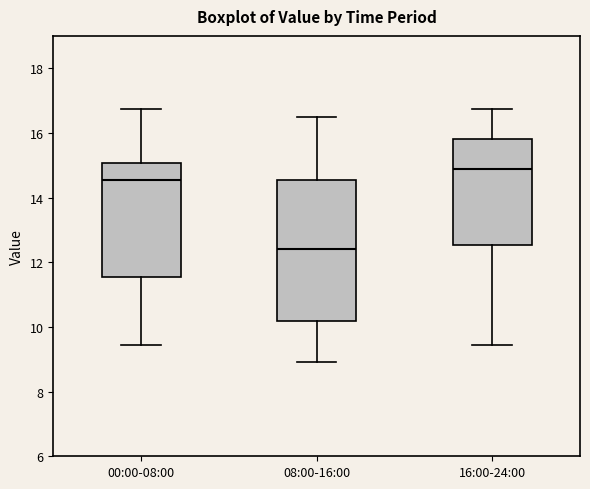

Comparing the boxes themselves (not the whiskers), which one is the tallest?

08:00-16:00